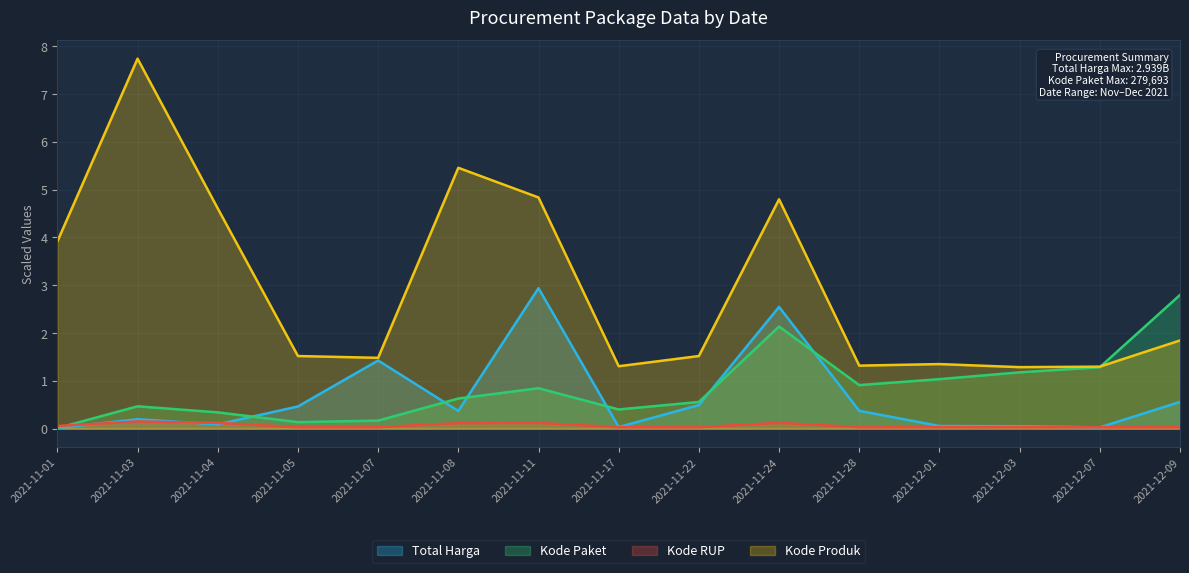

Reading right to left, transcribe all the data shown in this chart.

Total Harga: 0.6	0.0	0.1	0.1	0.4	2.5	0.5	0.0	2.9	0.4	1.4	0.5	0.1	0.2	0.0
Kode Paket: 2.8	1.3	1.2	1.0	0.9	2.1	0.6	0.4	0.8	0.6	0.2	0.1	0.3	0.5	0.0
Kode RUP: 0.0	0.0	0.0	0.0	0.0	0.1	0.0	0.0	0.1	0.1	0.0	0.0	0.1	0.2	0.1
Kode Produk: 1.8	1.3	1.3	1.4	1.3	4.8	1.5	1.3	4.8	5.5	1.5	1.5	4.6	7.7	3.9